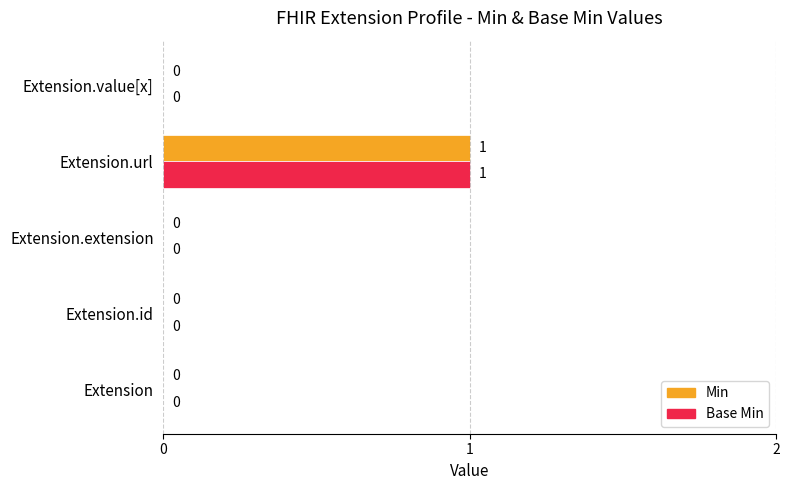

How many values in Min are above zero?

1